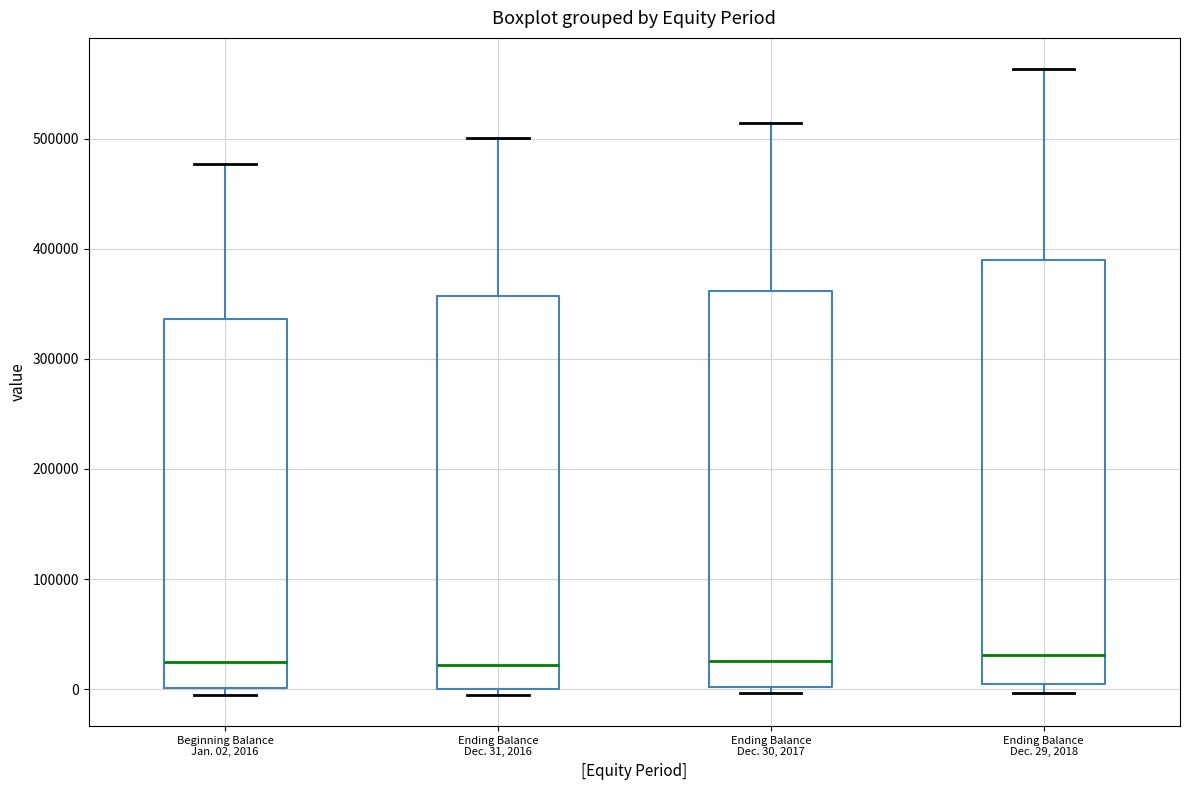

Which box is the tallest, from its lower edge to its upper edge?

Ending Balance Dec. 29, 2018